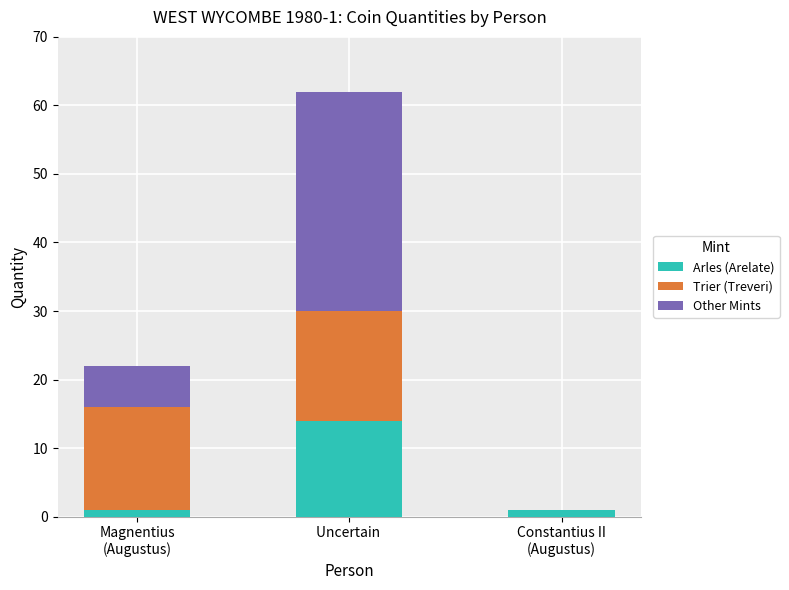

True or false: Arles (Arelate) has a value of 14 at Uncertain .

True